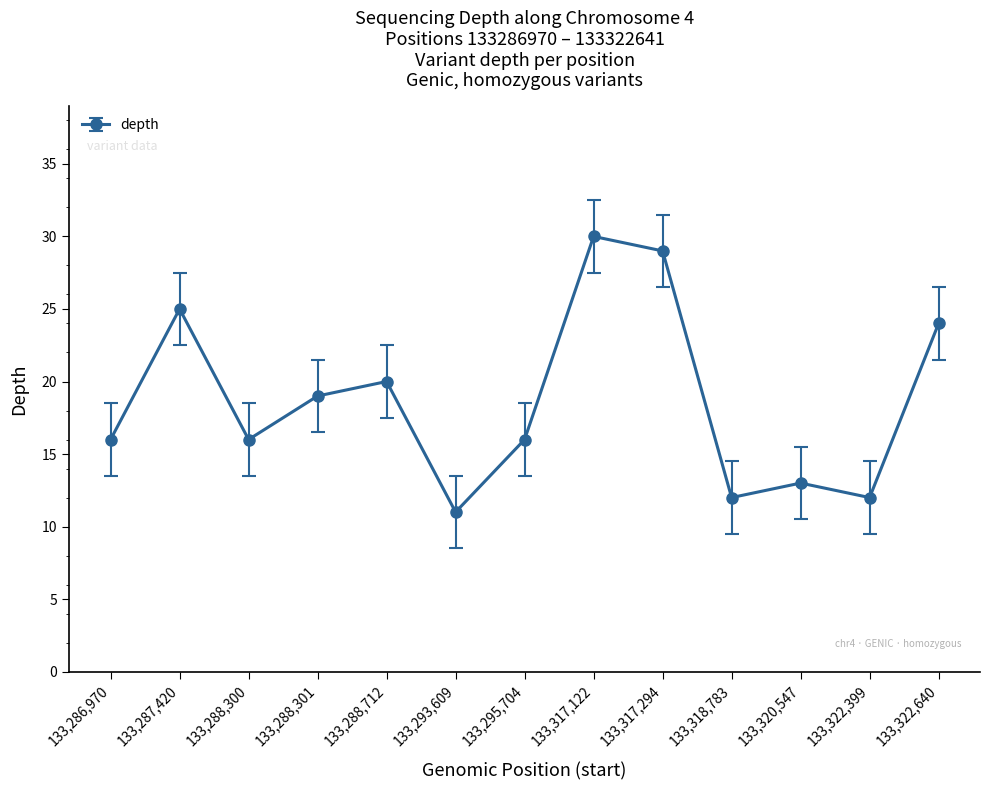

What is the difference between the maximum and minimum values?

19